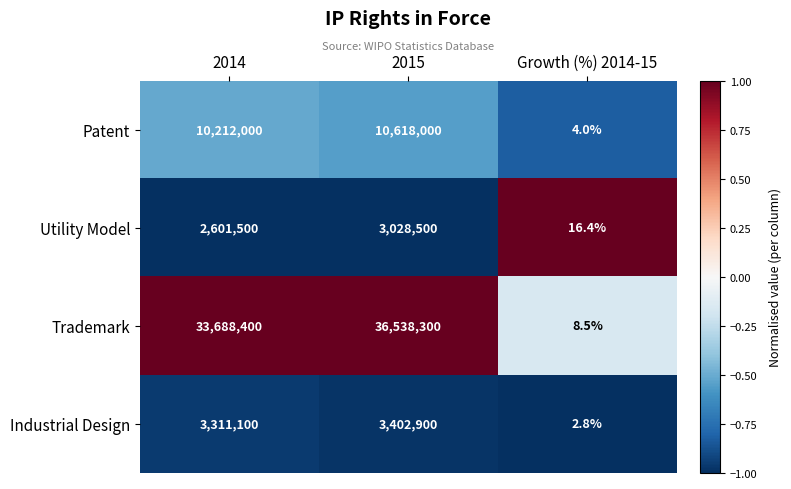

At which category is the sum across all series the highest?

2015